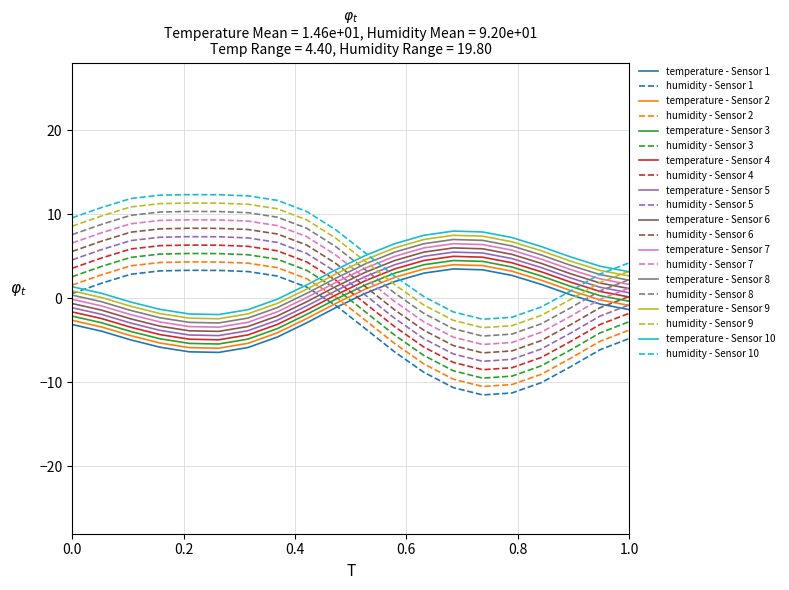

After their last crossing, which series has the higher values: humidity - Sensor 8 or temperature - Sensor 1?

humidity - Sensor 8